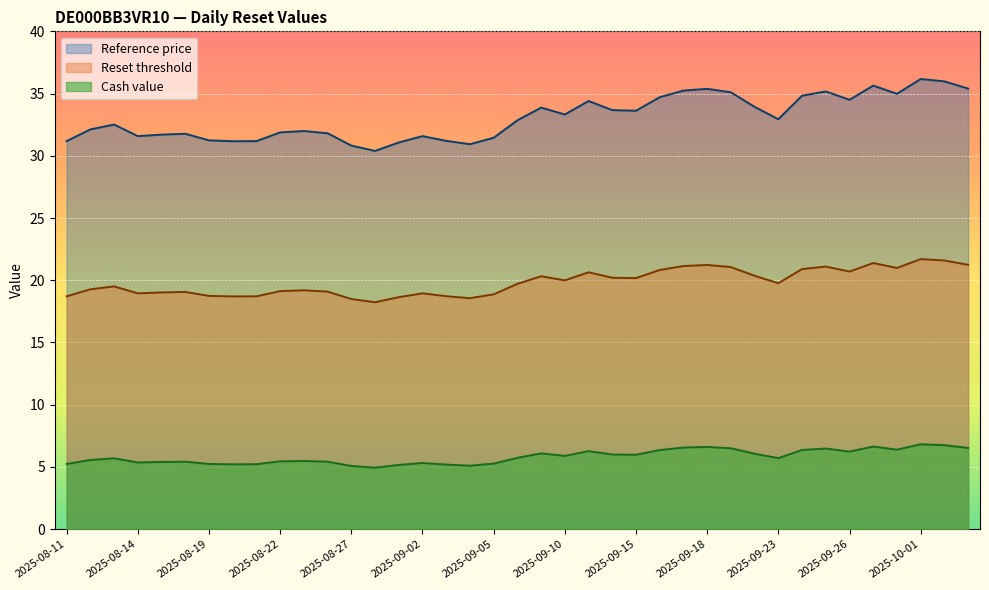

List the series in order of their peak value, lowest first.

Cash value, Reset threshold, Reference price